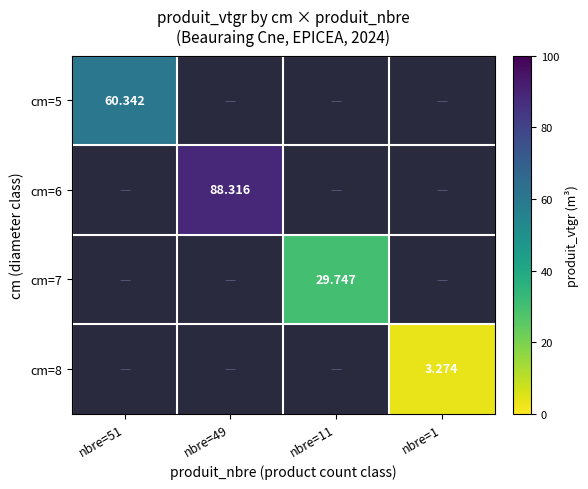

The cm=6 series shows 88.3 at nbre=49. True or false?

True